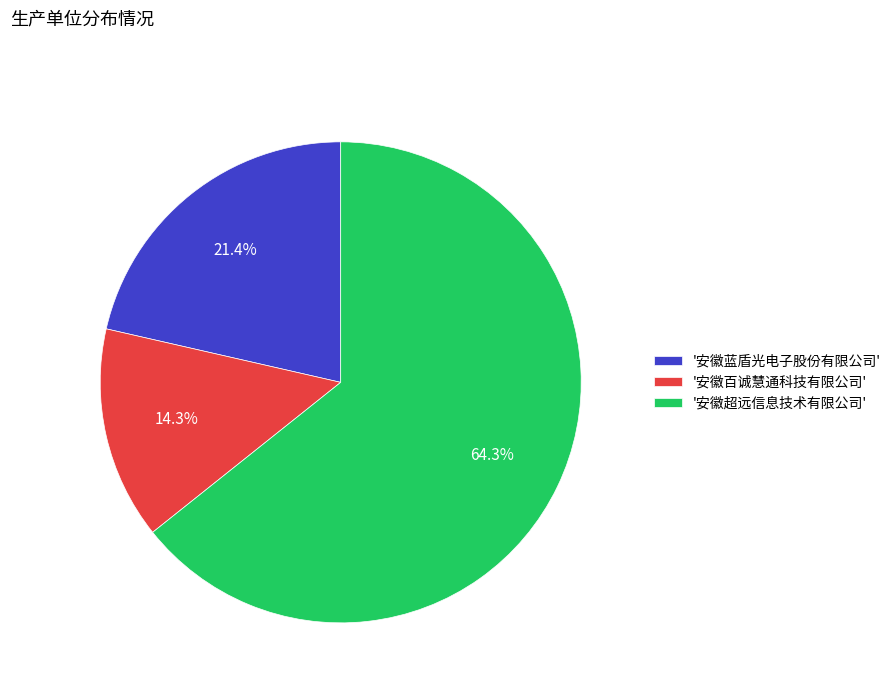

Which has a higher value, '安徽百诚慧通科技有限公司' or '安徽蓝盾光电子股份有限公司'?

'安徽蓝盾光电子股份有限公司'